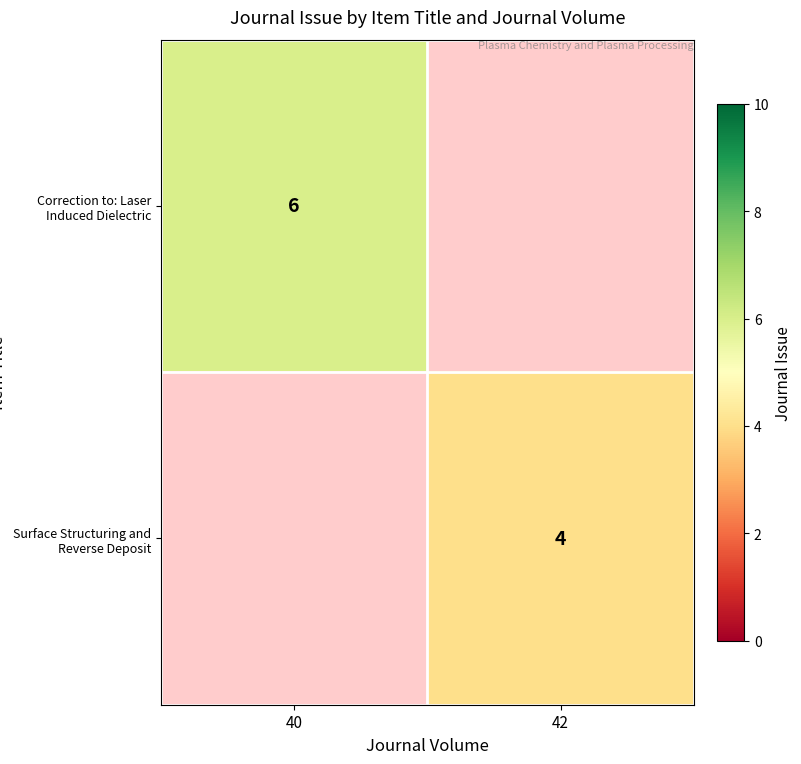

Is the value of Surface Structuring and Reverse Deposit at 42 greater than the value of Correction to: Laser Induced Dielectric at 40?

No